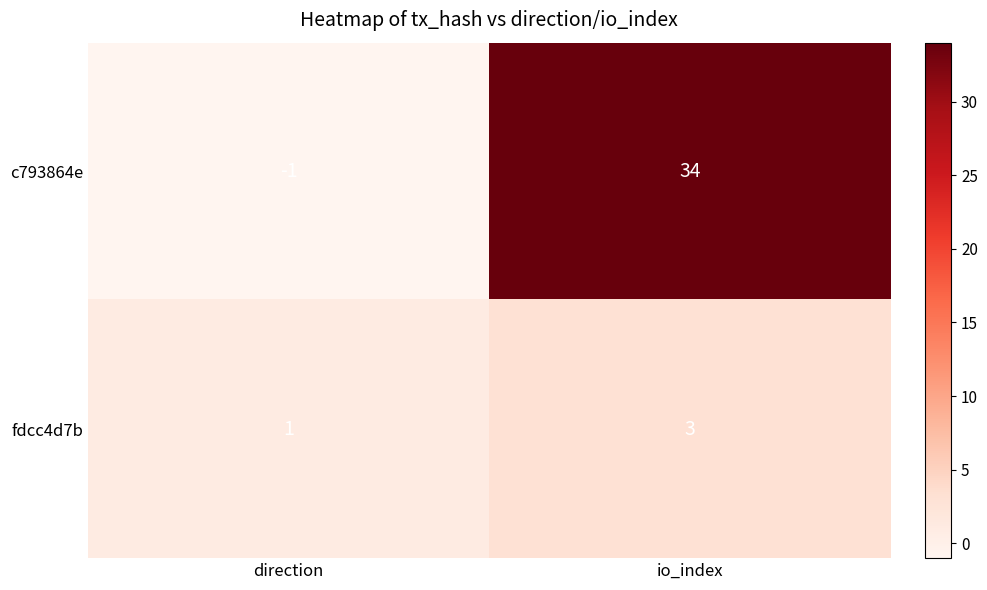

Count the number of categories in the chart.

2